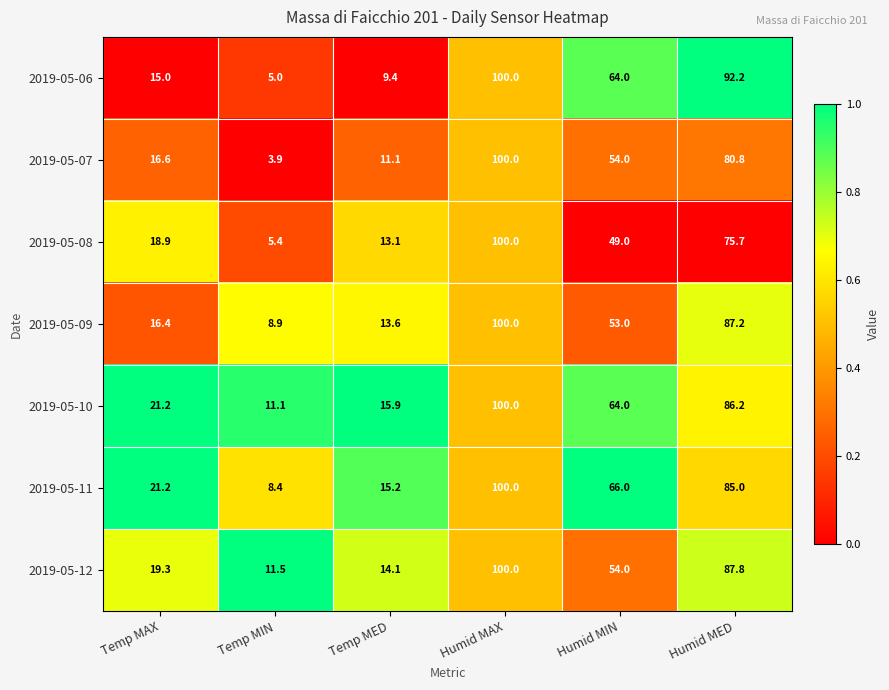

How many series are shown in this chart?

7